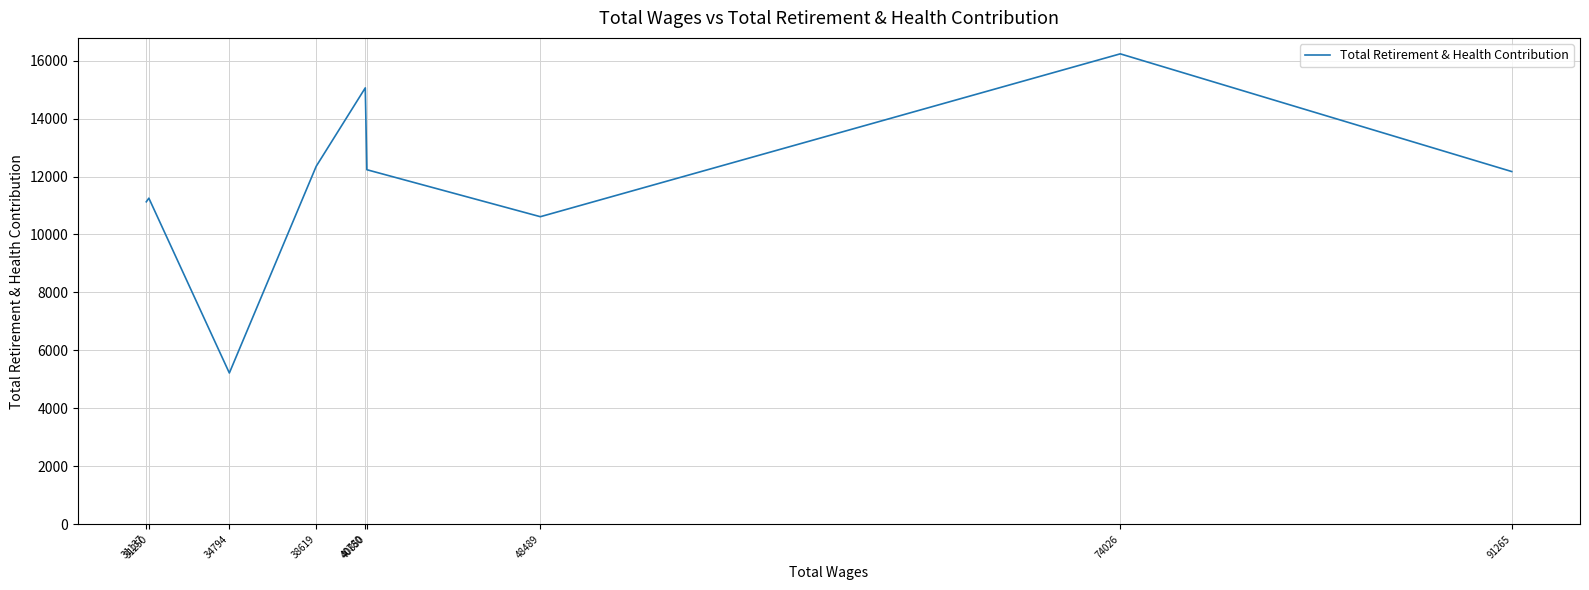

Rank the categories by value from highest to lowest.

74026, 40780, 38619, 40850, 91265, 31250, 31137, 48489, 34794